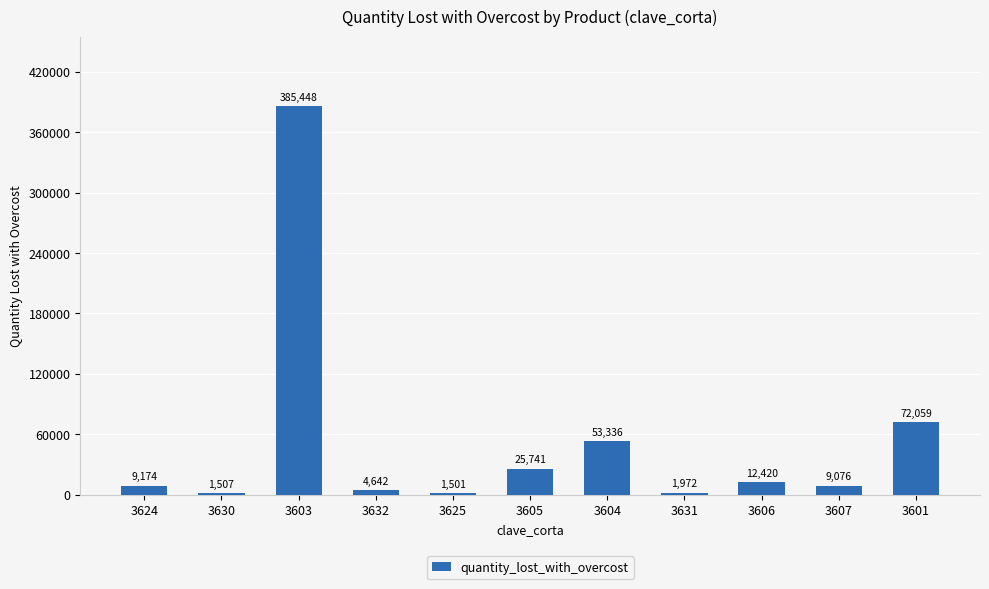

What is the value of the 4th bar from the left?

4641.7